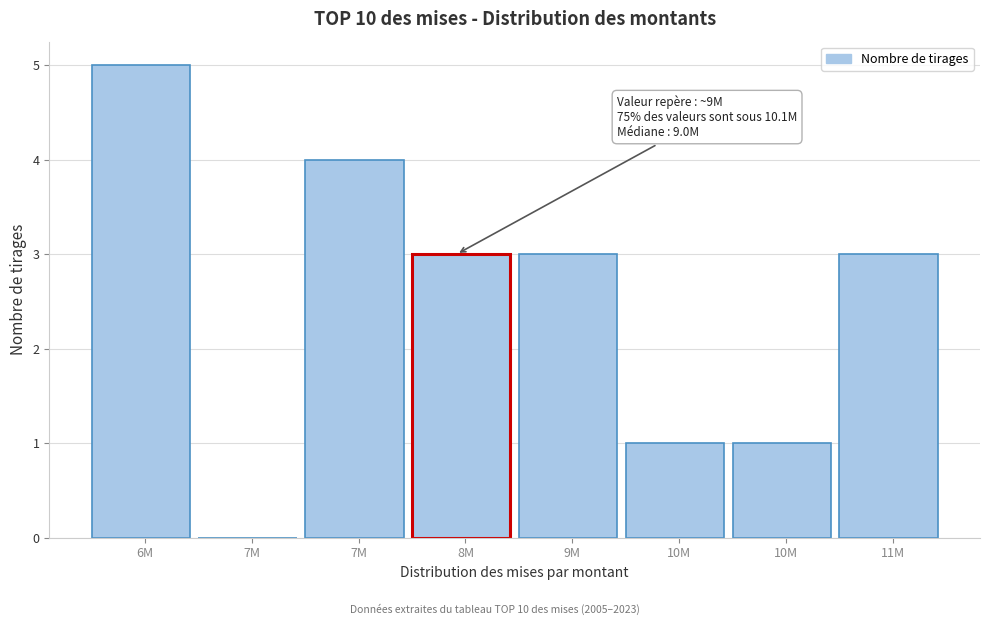

How many data points does each series have?

8